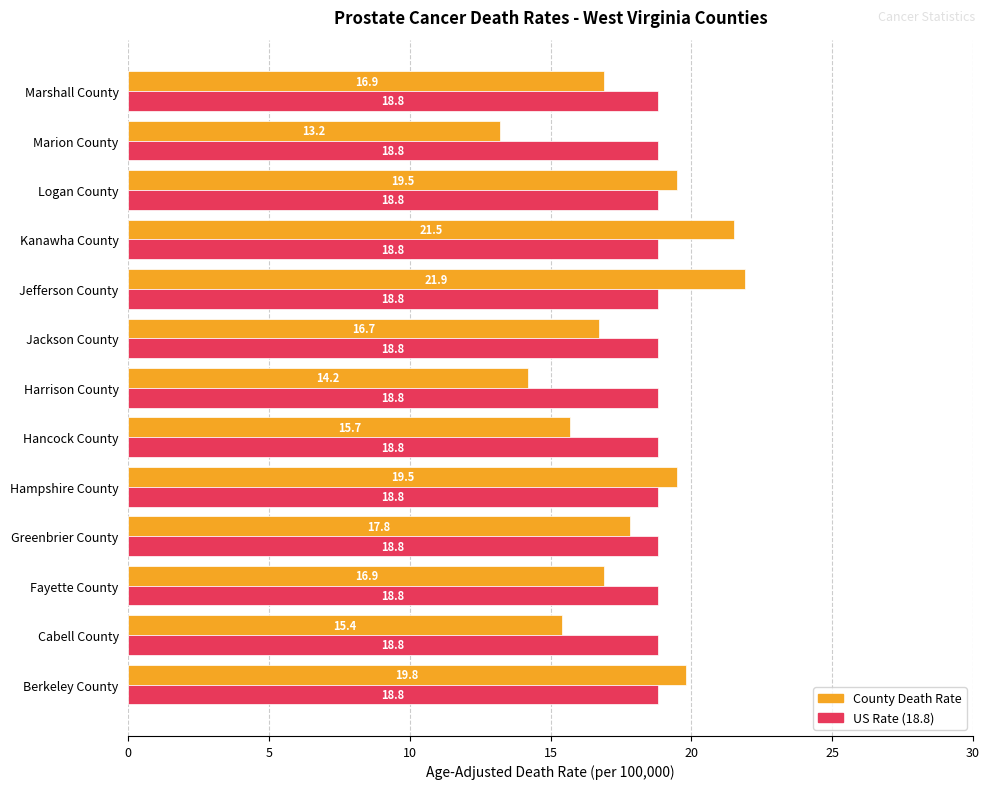

Which category has the lowest value across all series?

Marion County